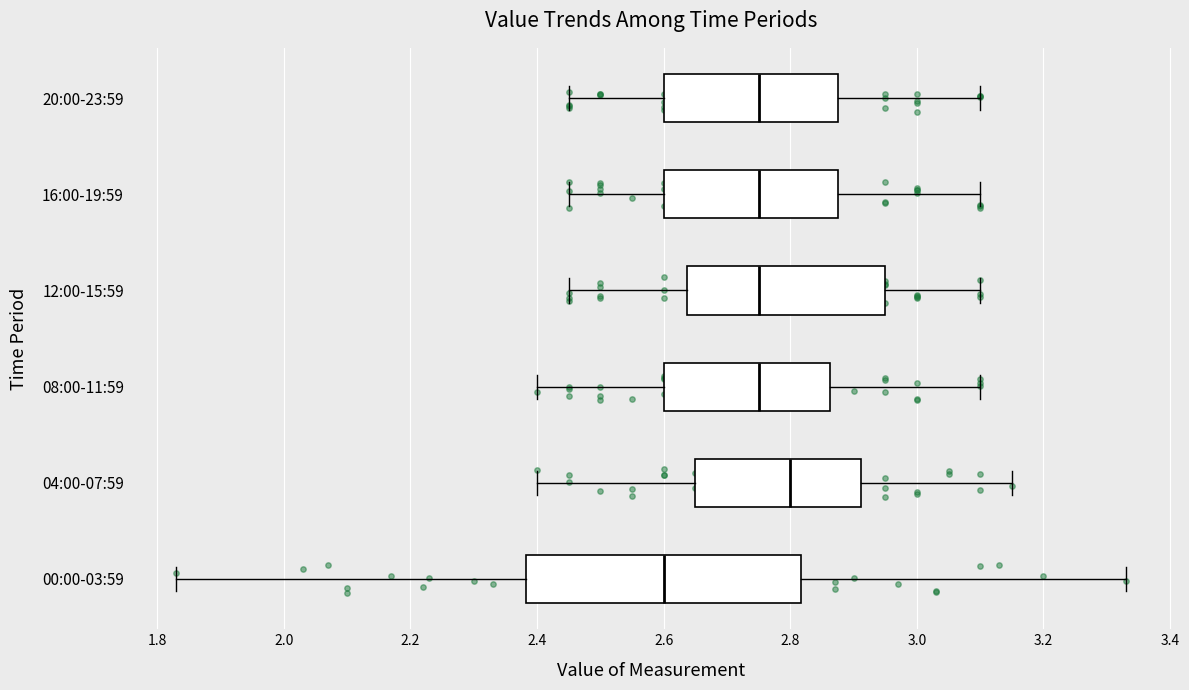

Reading bottom to top, transcribe this box plot: for each box, give where its median line is, the range the box spans, and where its two whiskers end, as read against the x-axis. The values are not printed on the chart, so give them approximately, as read against the axis.

00:00-03:59: median 2.60, box 2.38 to 2.82, whiskers 1.84 to 3.34
04:00-07:59: median 2.80, box 2.66 to 2.92, whiskers 2.40 to 3.16
08:00-11:59: median 2.76, box 2.60 to 2.86, whiskers 2.40 to 3.10
12:00-15:59: median 2.76, box 2.64 to 2.96, whiskers 2.46 to 3.10
16:00-19:59: median 2.76, box 2.60 to 2.88, whiskers 2.46 to 3.10
20:00-23:59: median 2.76, box 2.60 to 2.88, whiskers 2.46 to 3.10